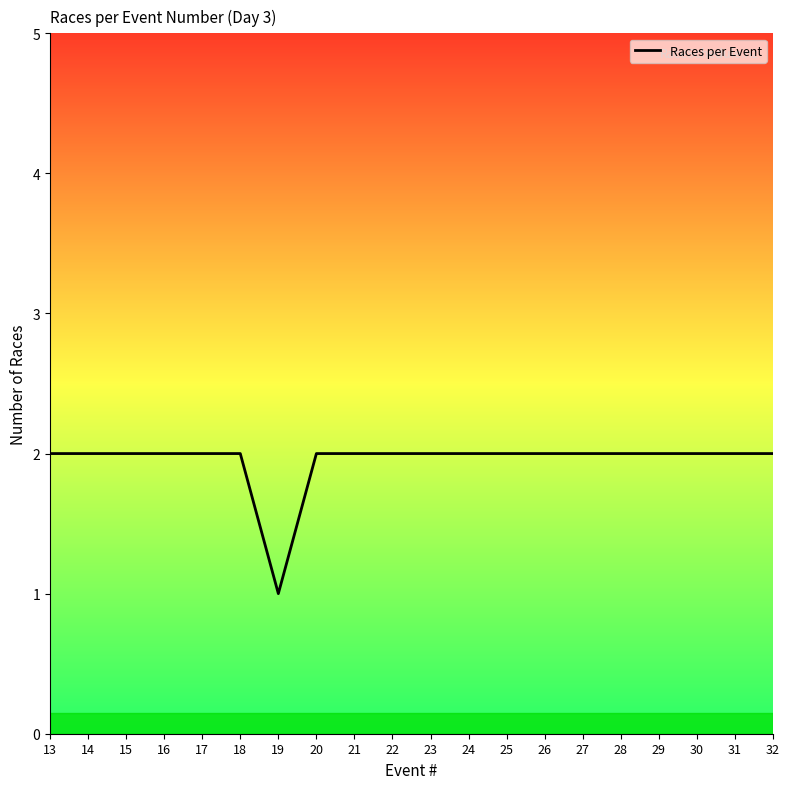

Is it true that the value at 29 is 2?

True